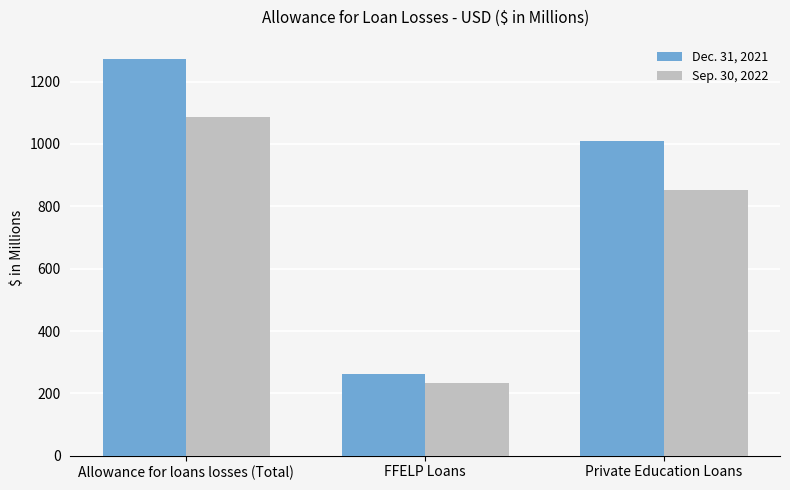

Rank the series by their average value, from lowest to highest.

Sep. 30, 2022, Dec. 31, 2021